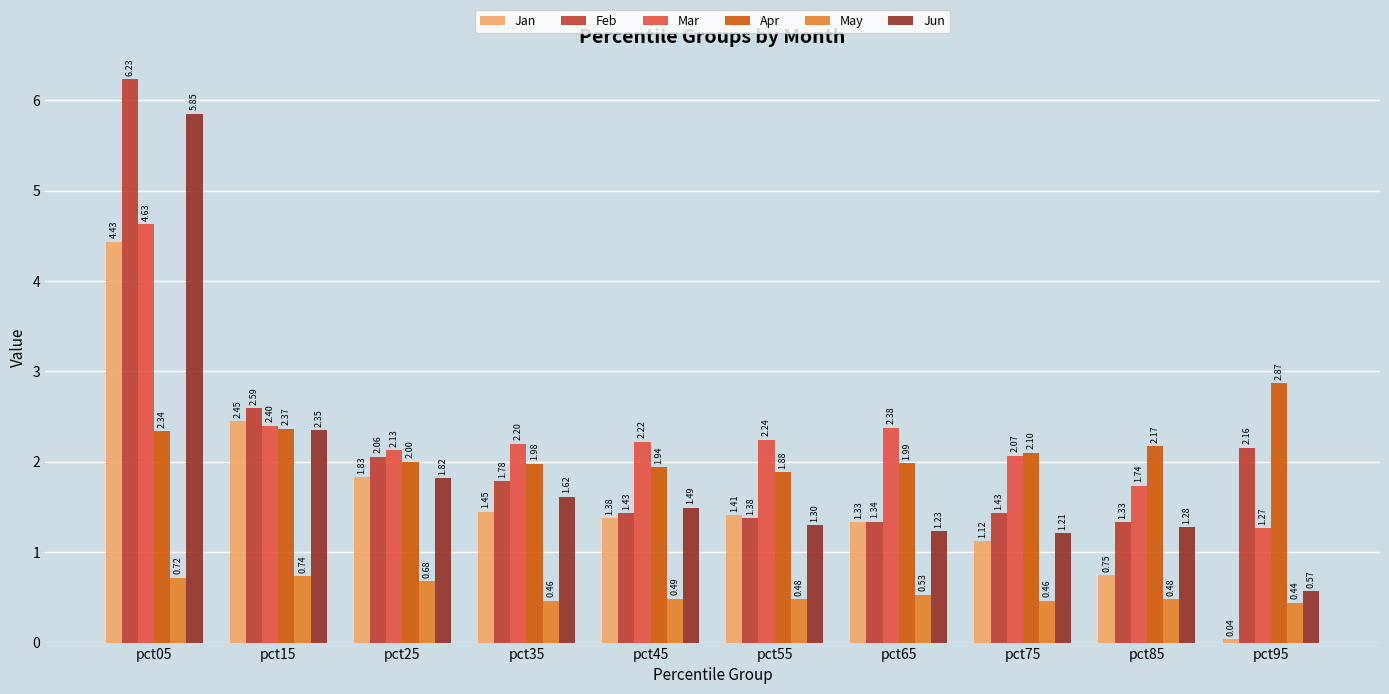

What is the sum of all Jan values?

16.2